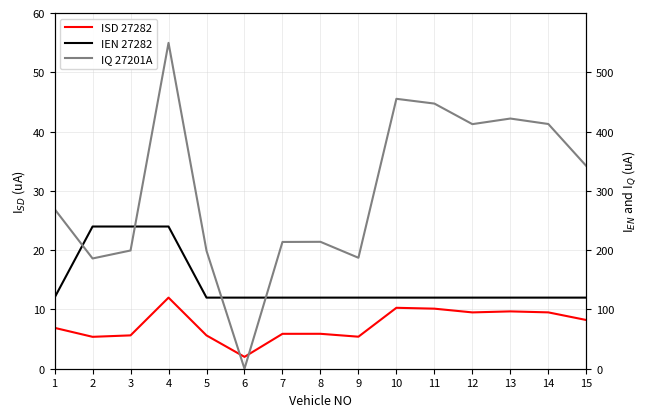

True or false: ISD 27282 and IEN 27282 cross at least once.

False